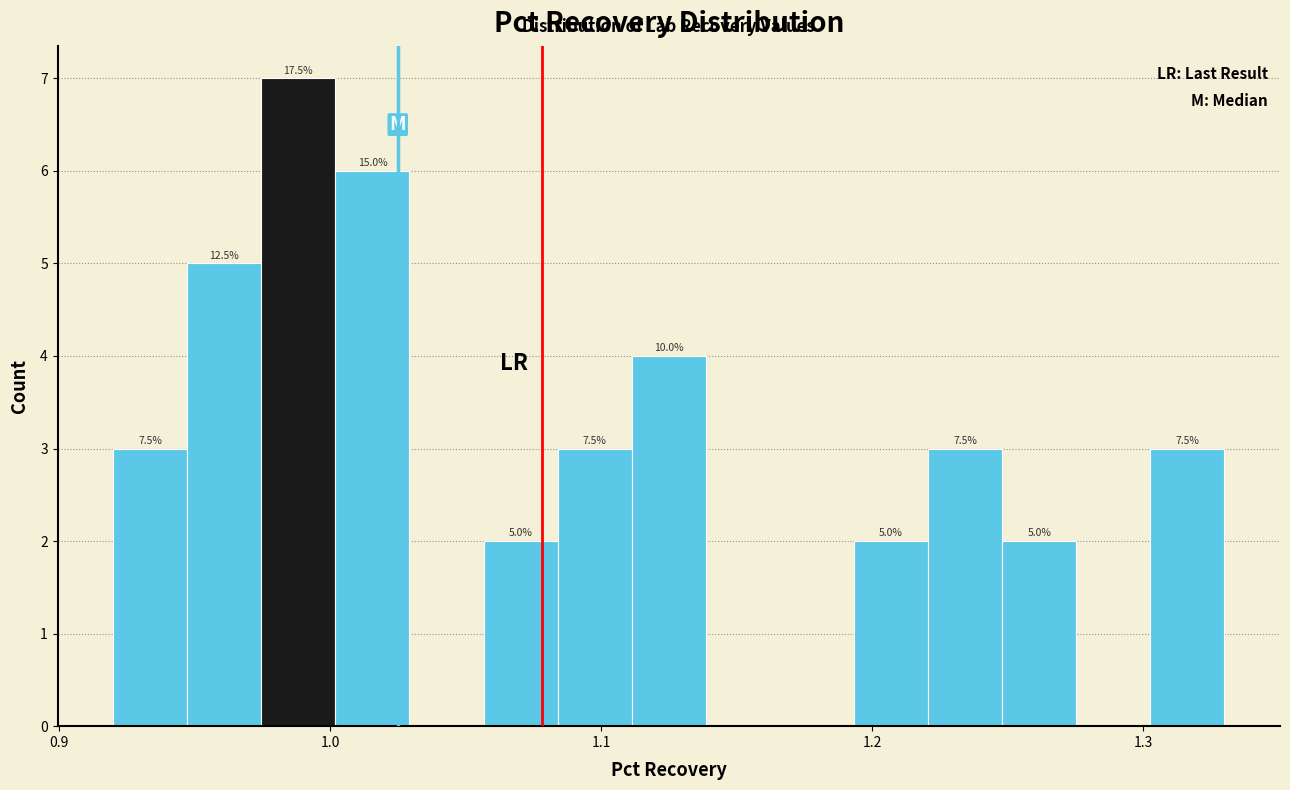

Around what value on the x-axis is the tallest bar? Give the approximate position of its centre, as read against the axis.

0.99